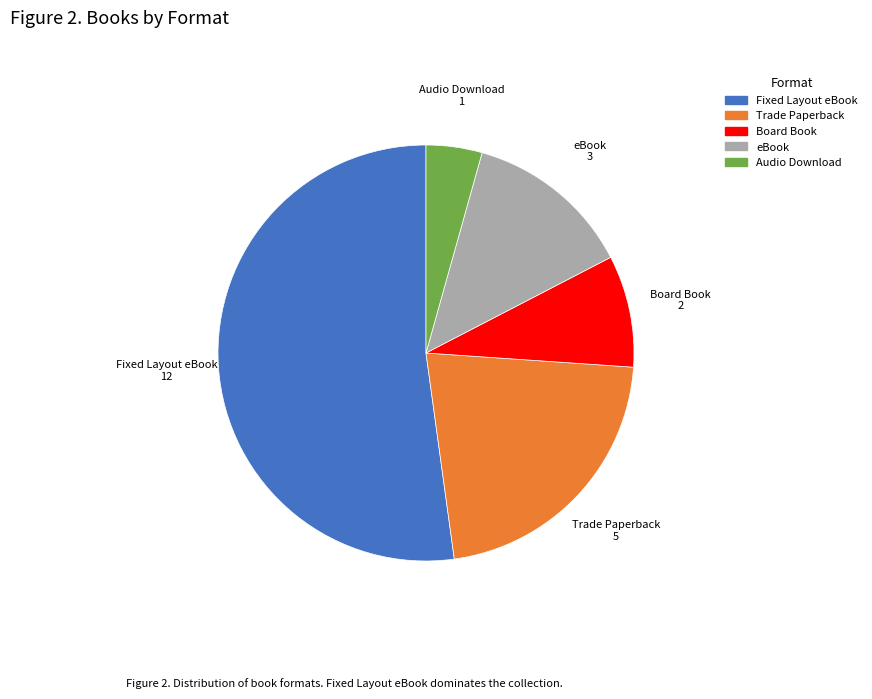

Approximately how many times larger is the value at Audio Download compared to eBook?

0.3